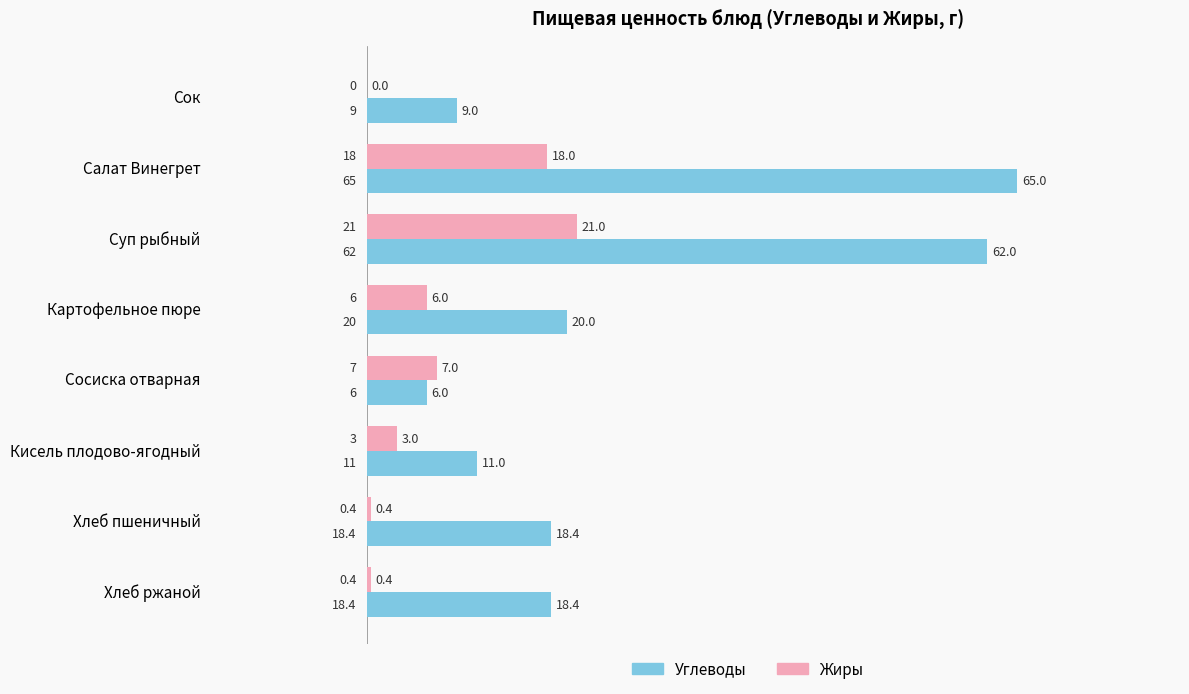

True or false: Углеводы has a value of 62.0 at Суп рыбный.

True